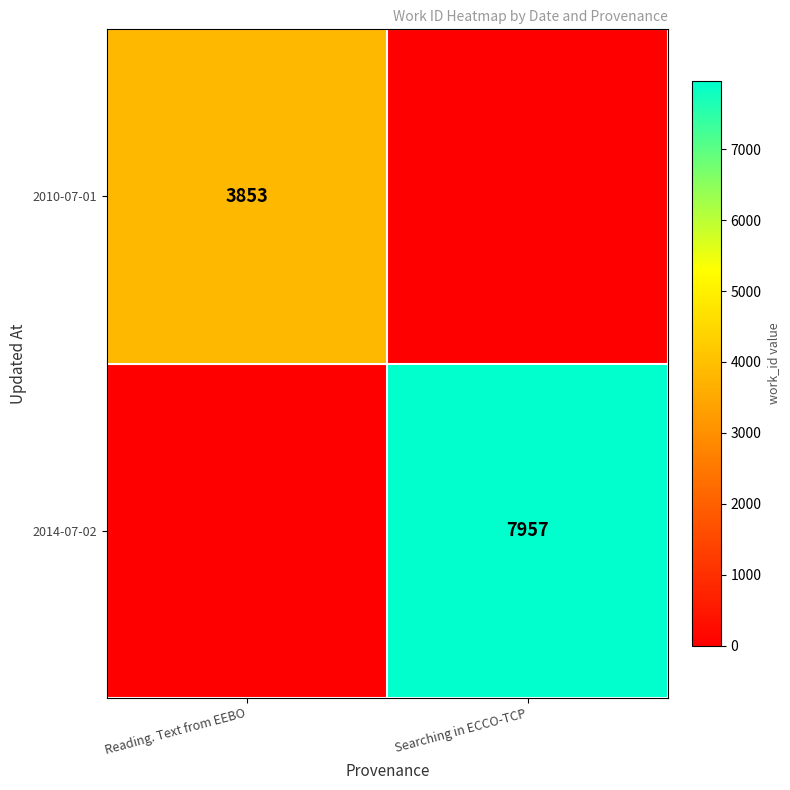

True or false: 2010-07-01 has a value of 1364 at Reading. Text from EEBO.

False